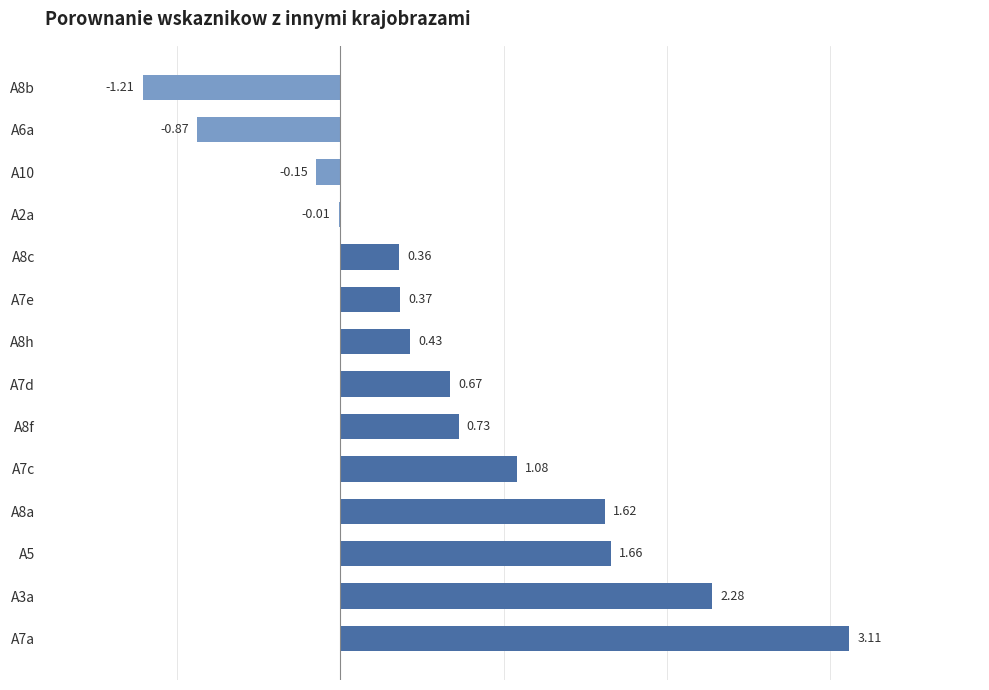

Count the number of values greater than 0.

10